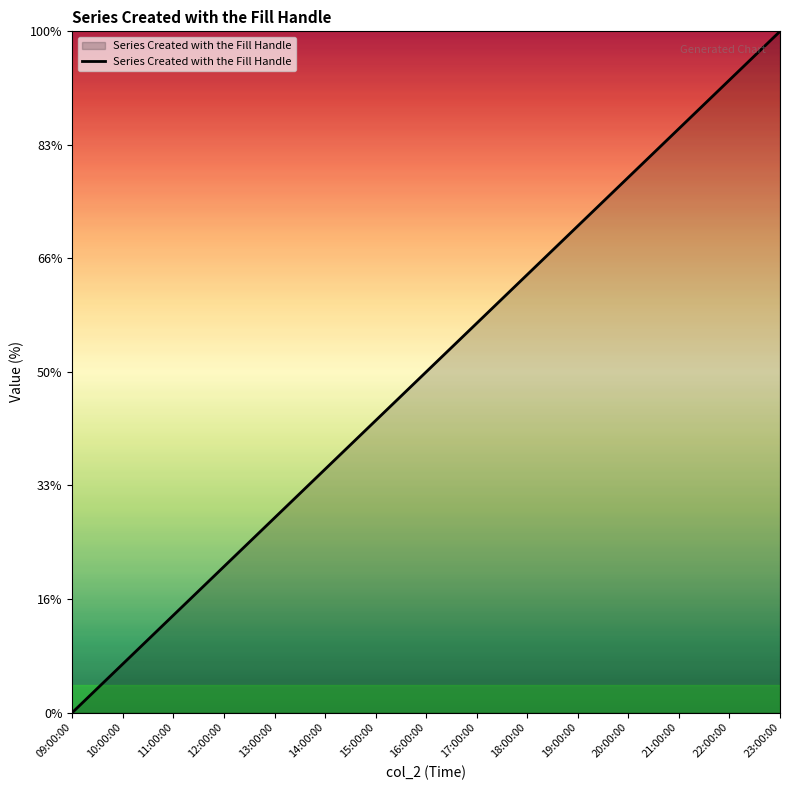

Rank the categories by value from lowest to highest.

09:00:00, 10:00:00, 11:00:00, 12:00:00, 13:00:00, 14:00:00, 15:00:00, 16:00:00, 17:00:00, 18:00:00, 19:00:00, 20:00:00, 21:00:00, 22:00:00, 23:00:00